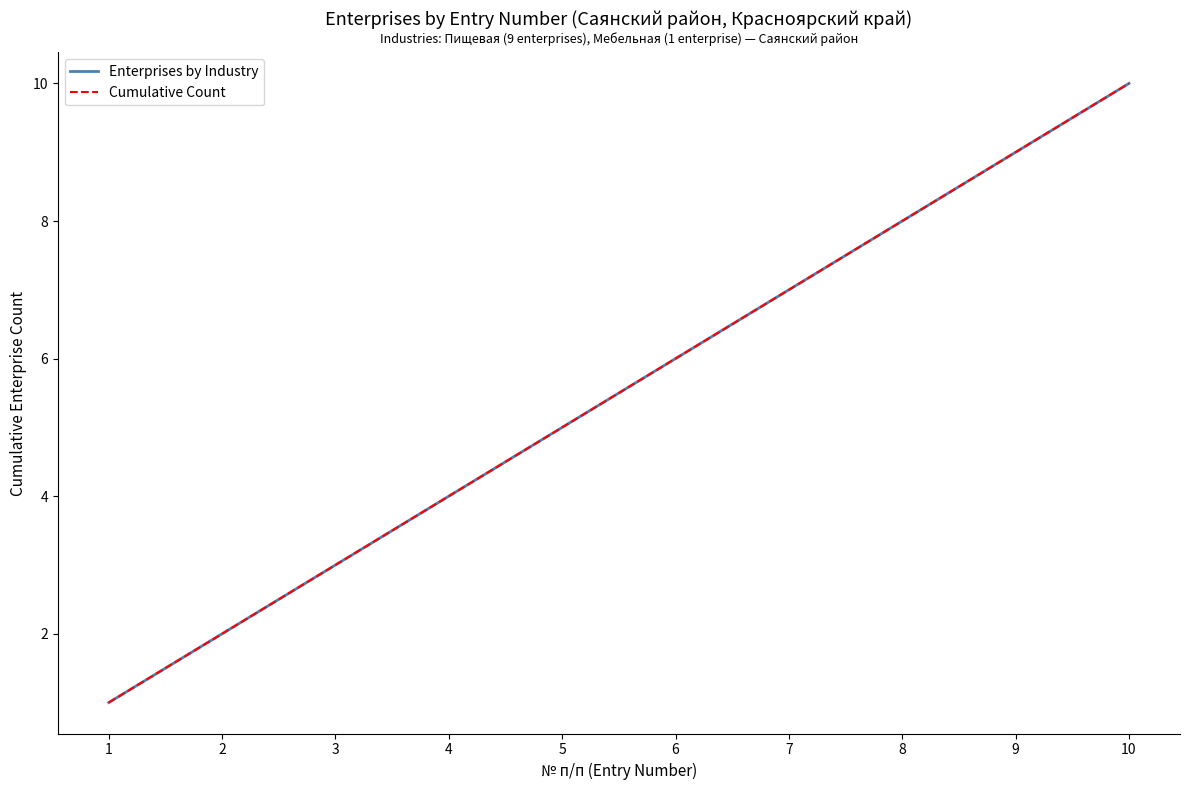

What is the sum of all Cumulative Count values?

55